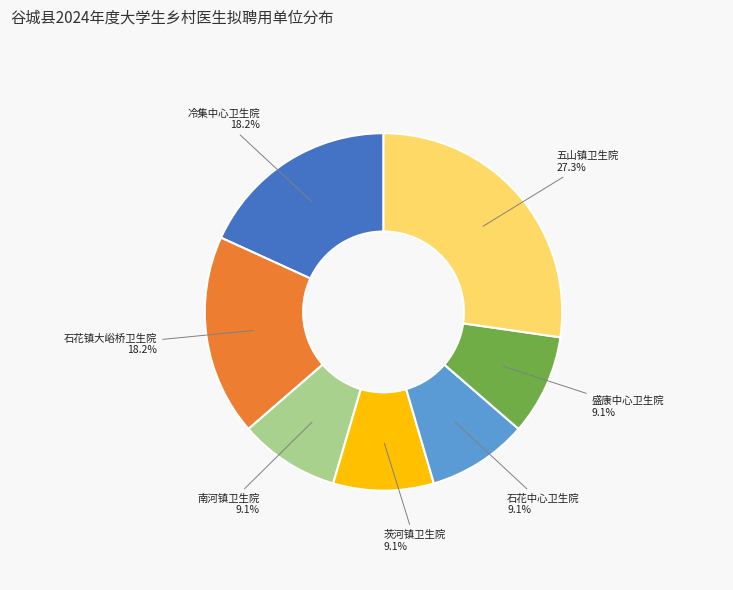

Approximately how many times larger is the value at 五山镇卫生院 compared to 盛康中心卫生院?

3.0